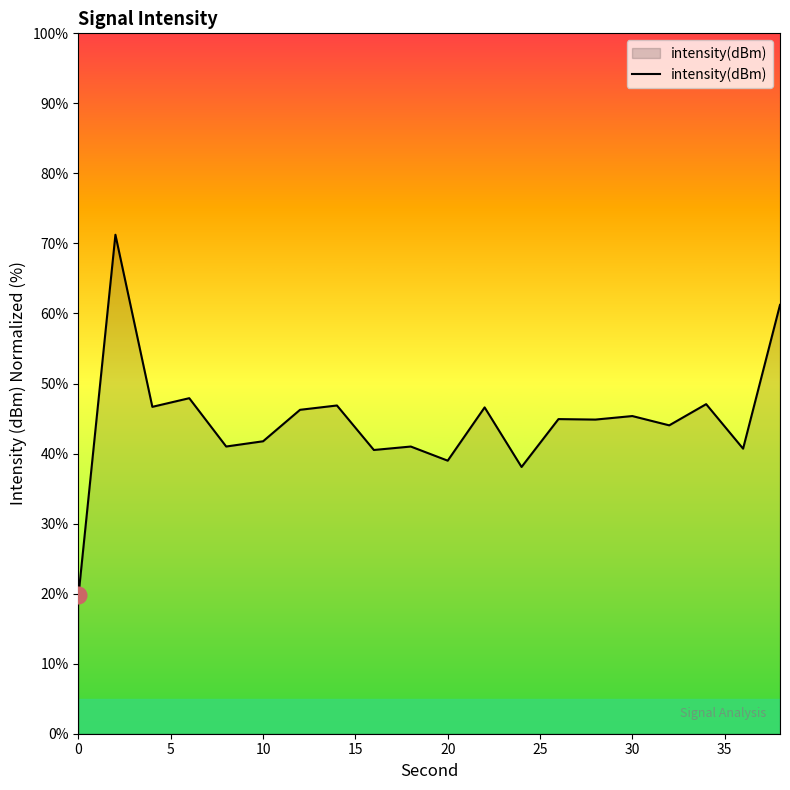

What is the smallest value displayed?

19.8